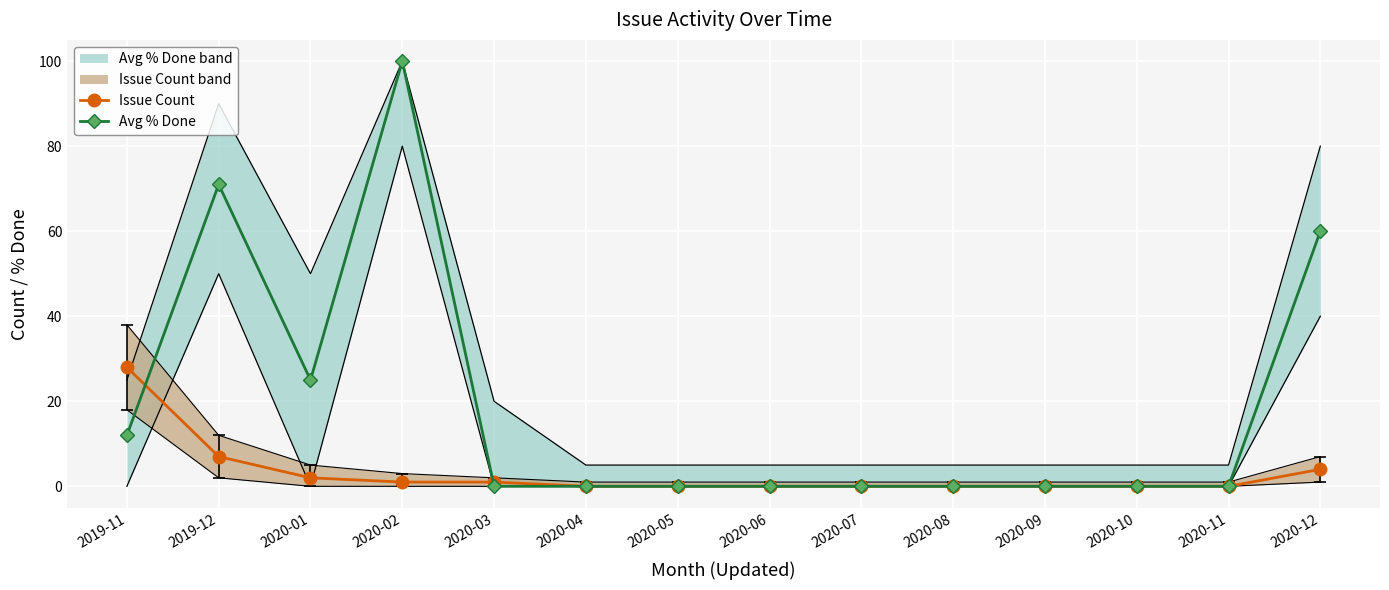

How many Avg % Done values are between 0 and 25?

11